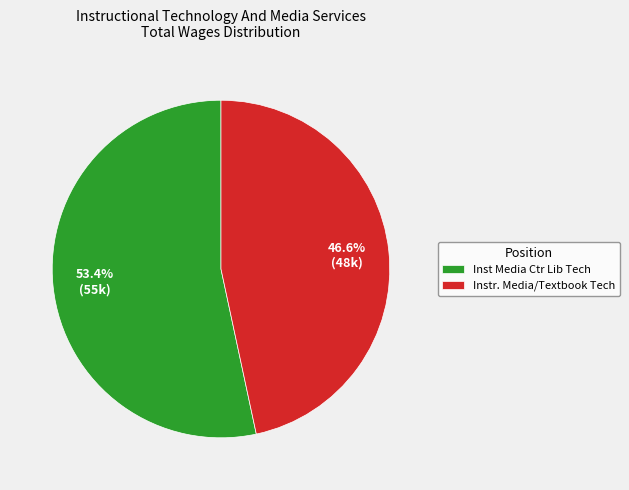

Which category accounts for the majority?

Inst Media Ctr Lib Tech